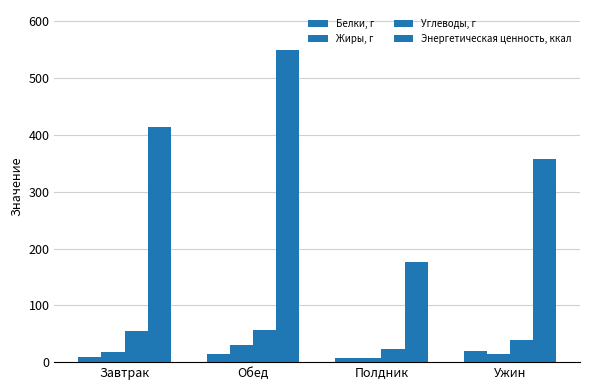

How many distinct data groups are displayed?

4